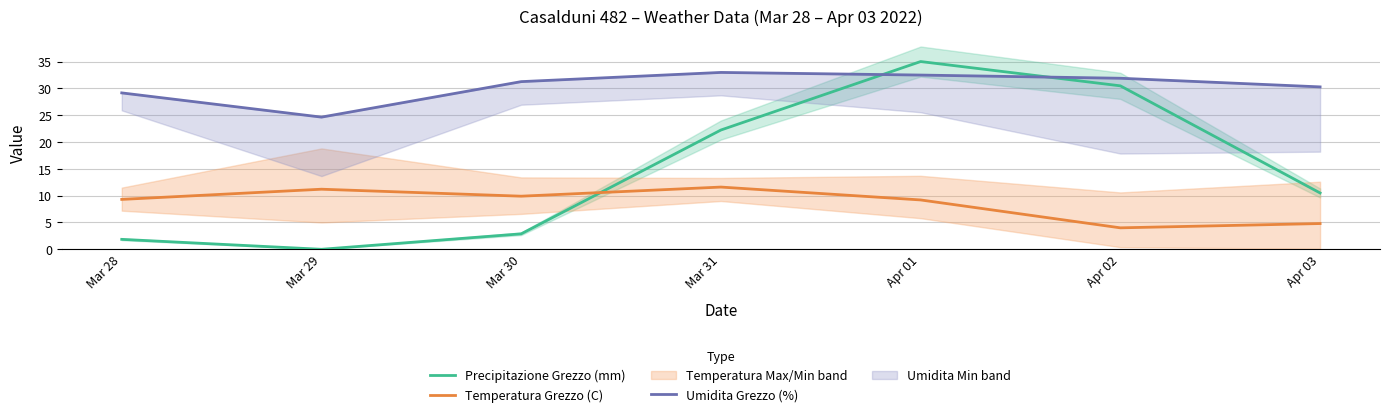

Reading left to right, transcribe all the data shown in this chart.

Precipitazione Grezzo (mm): 1.9	0.0	2.9	22.2	35.0	30.5	10.5
Temperatura Grezzo (C): 9.3	11.2	9.9	11.6	9.2	4.0	4.8
Umidita Grezzo (%): 29.2	24.6	31.3	33.0	32.5	31.9	30.3